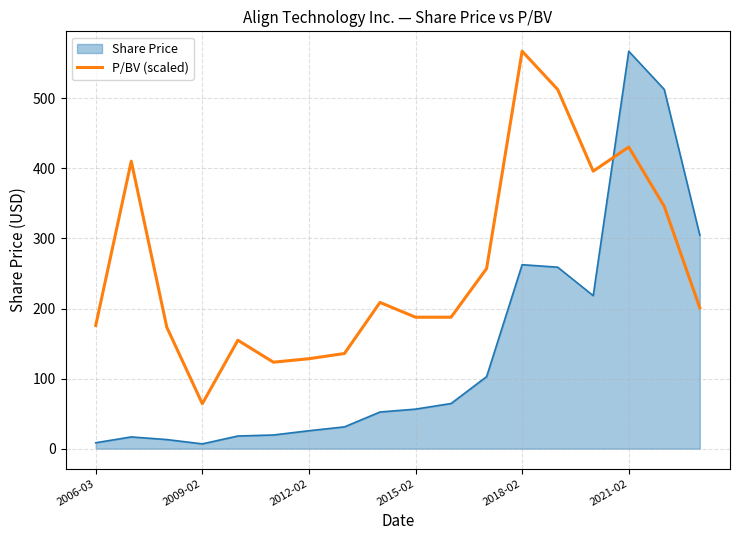

What is the greatest value displayed?

567.1